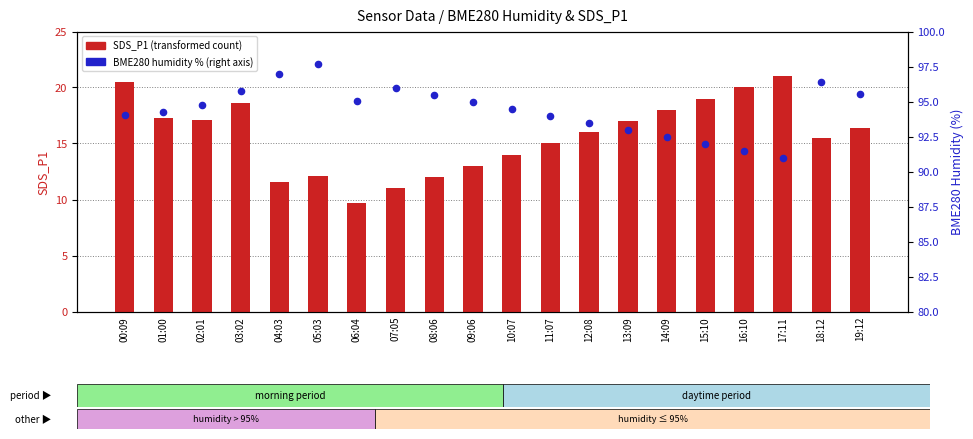

What is the total value across all series at 08:06?

107.5